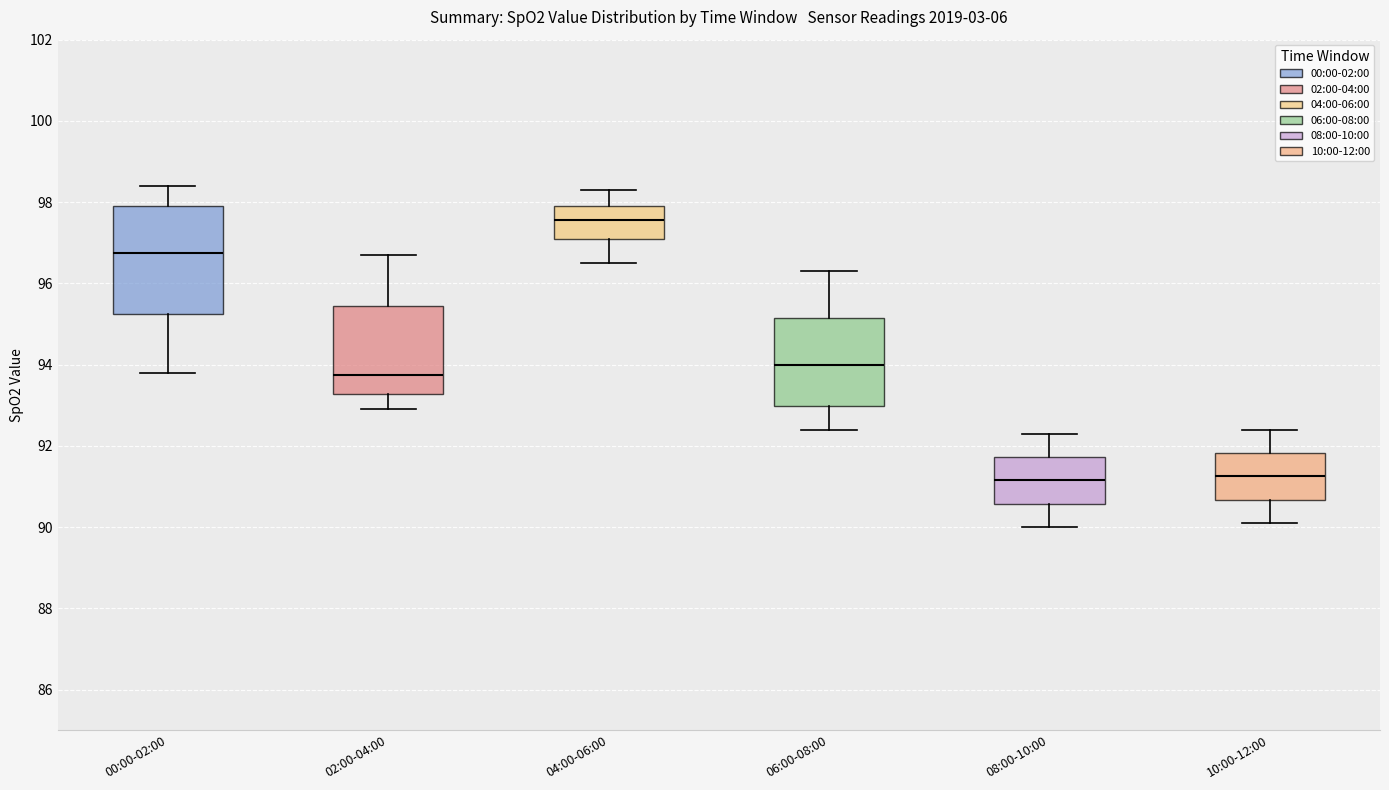

Where does the median line of the box for 04:00-06:00 sit on the y-axis? The values are not printed on the chart, so give them approximately, as read against the axis.

97.6